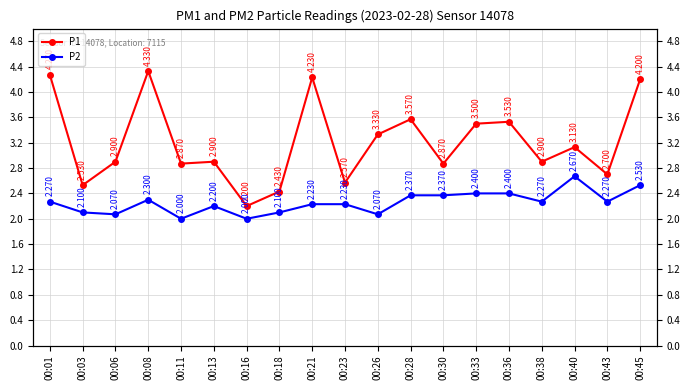

What is the difference between the P1 values at 00:30 and 00:40?

0.3